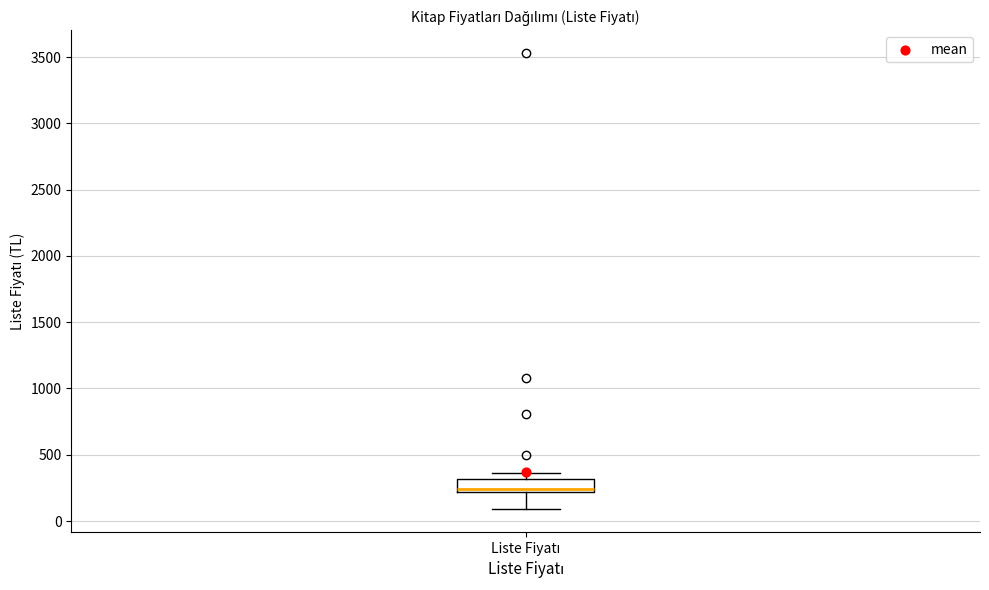

Transcribe this box plot: give where the median line is, the range the box spans, and where the two whiskers end, as read against the y-axis. The values are not printed on the chart, so give them approximately, as read against the axis.

median 250, box 200 to 300, whiskers 100 to 350